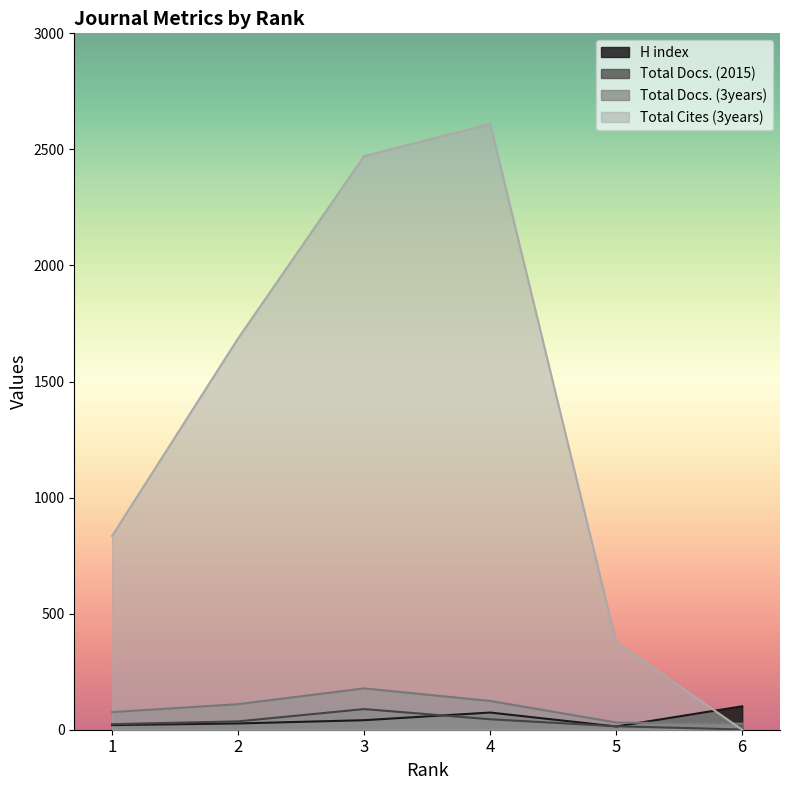

The Total Docs. (3years) series shows 76 at 1. True or false?

True